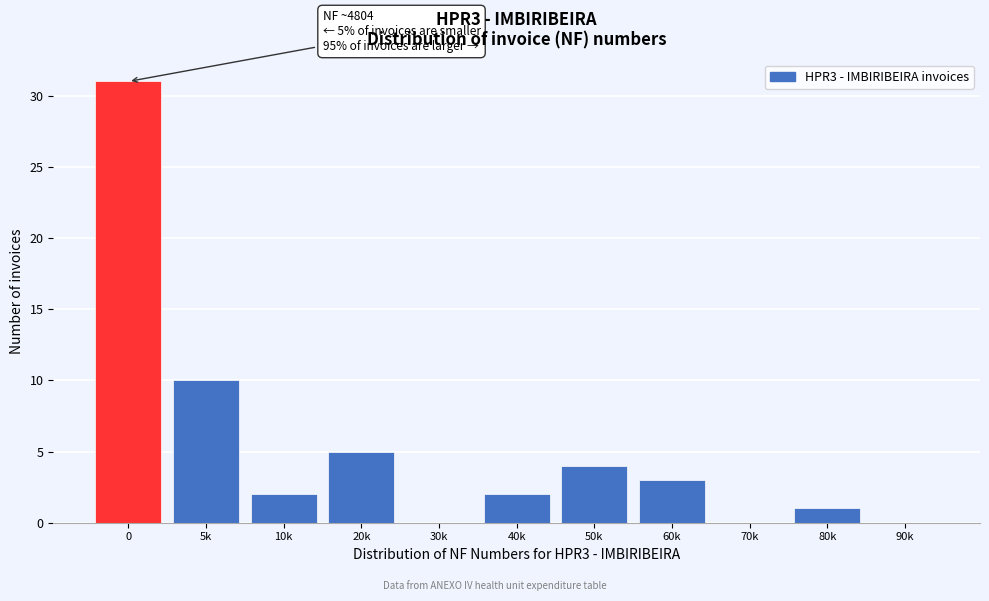

Reading left to right, transcribe all the data shown in this chart.

0=31	5k=10	10k=2	20k=5	30k=0	40k=2	50k=4	60k=3	70k=0	80k=1	90k=0